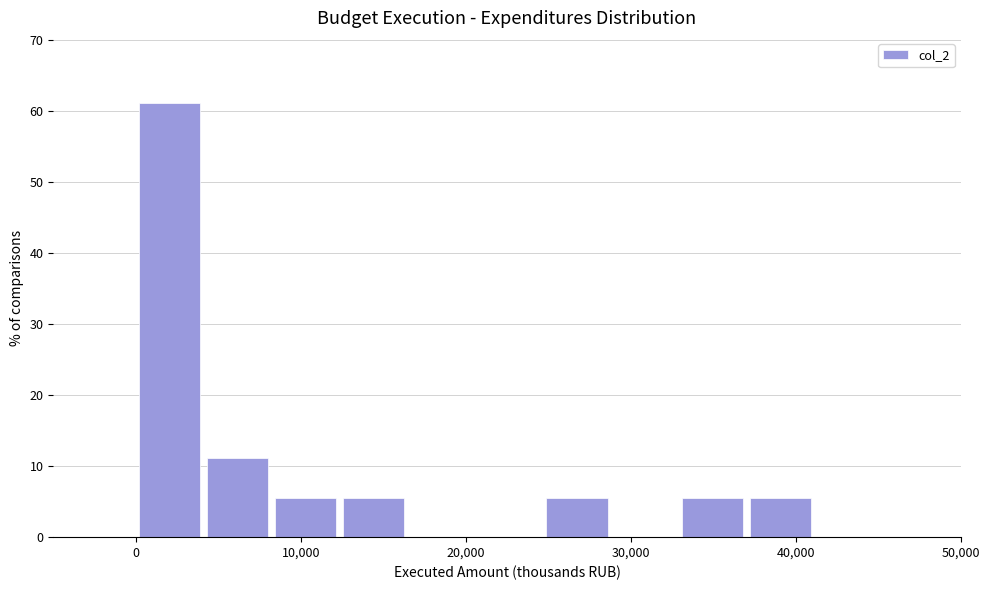

What is the height of the bar covering 12000 to 16000 on the x-axis? Neither the bar edges nor the heights are printed on the chart, so give them approximately, as read against the axes.

6